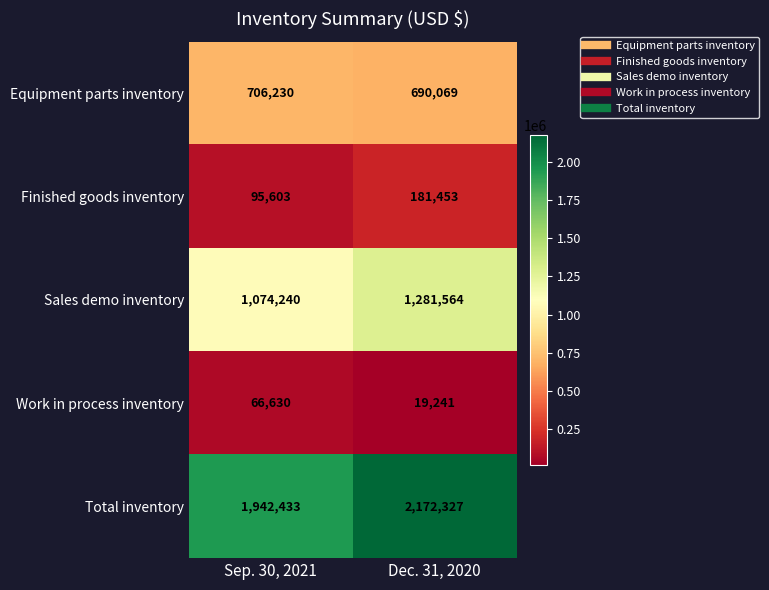

The value of Total inventory at Sep. 30, 2021 is 3153755. True or false?

False